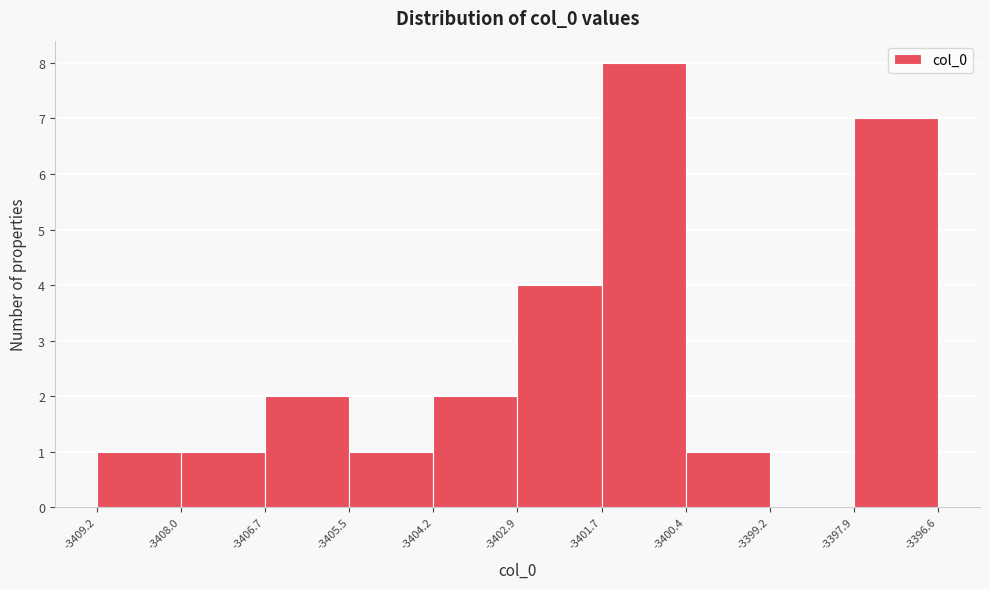

Over which range of the x-axis is the bar tallest?

-3401.7 to -3400.4